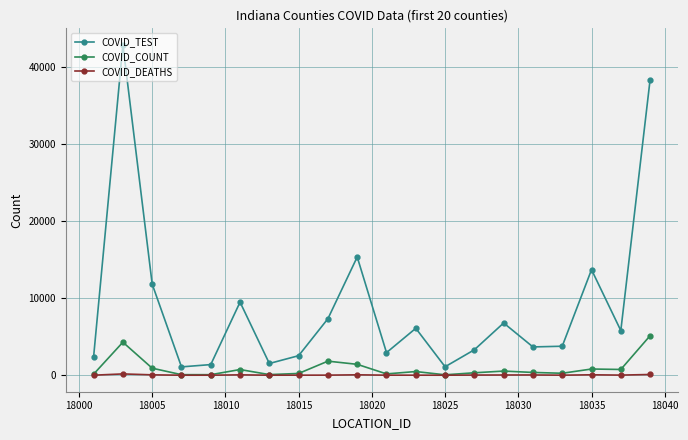

How many interior local valleys does the COVID_TEST series have?

6